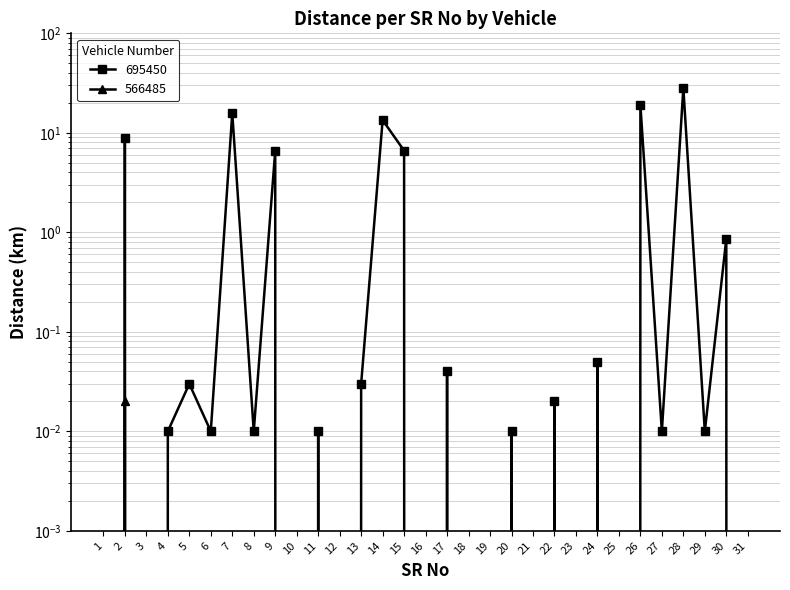

The value of 566485 at 31 is 0.0. True or false?

True